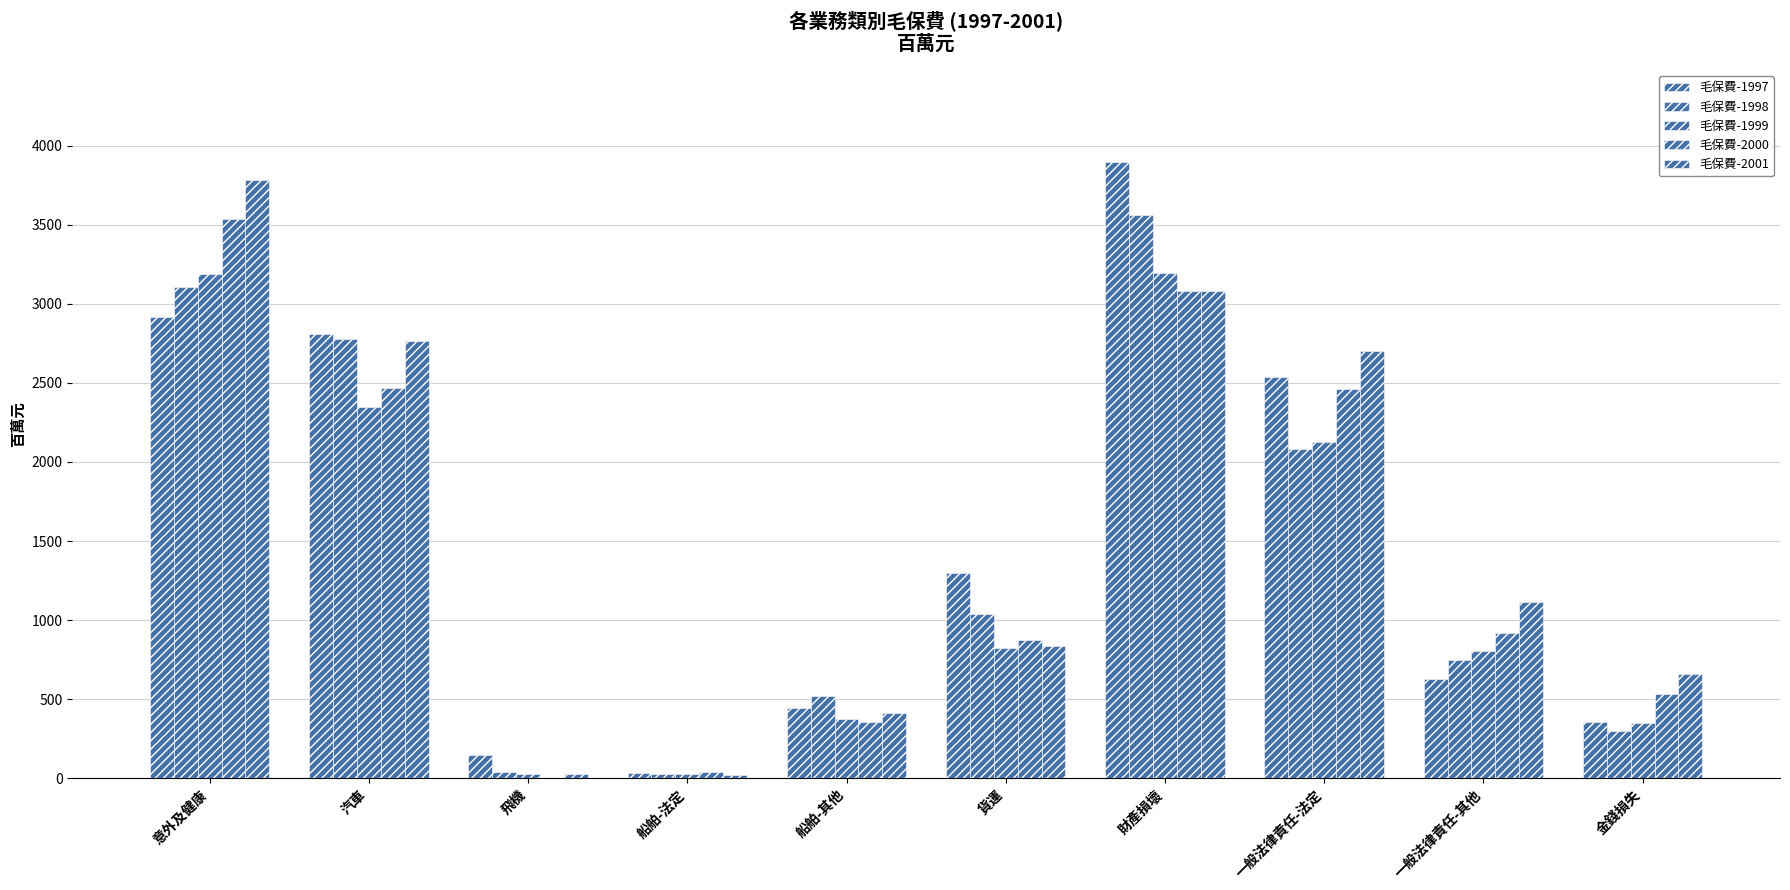

How many categories are shown in the chart?

10